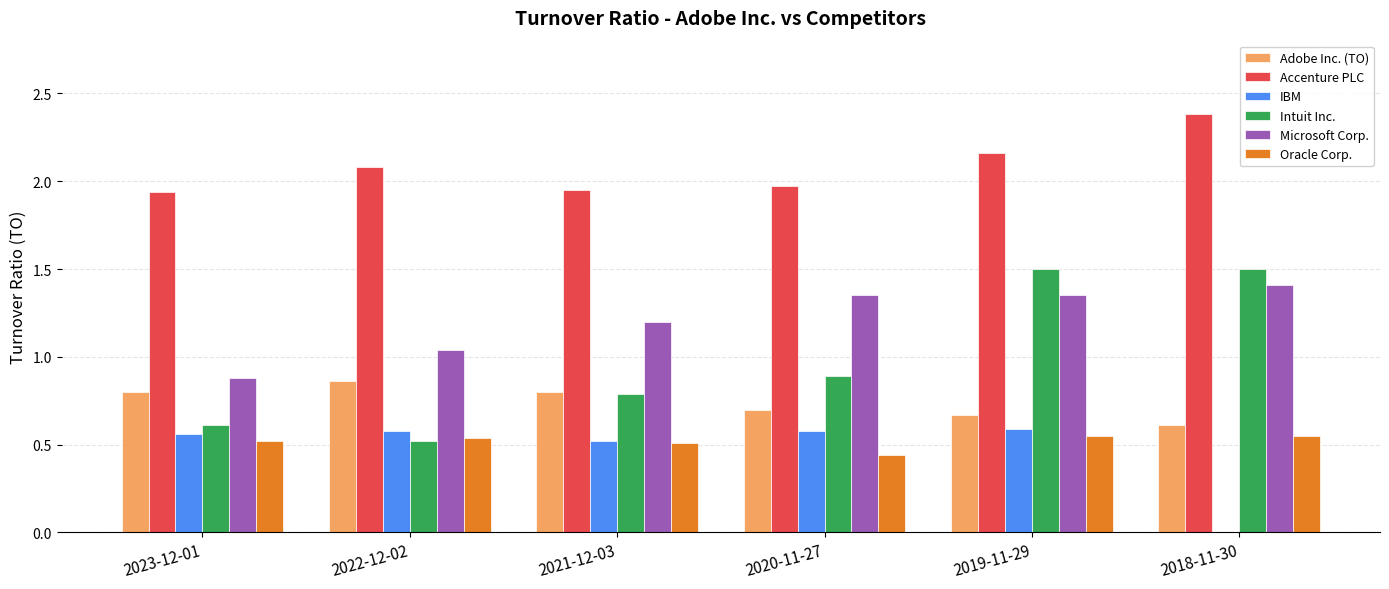

True or false: Accenture PLC has a value of 3.2 at 2021-12-03.

False